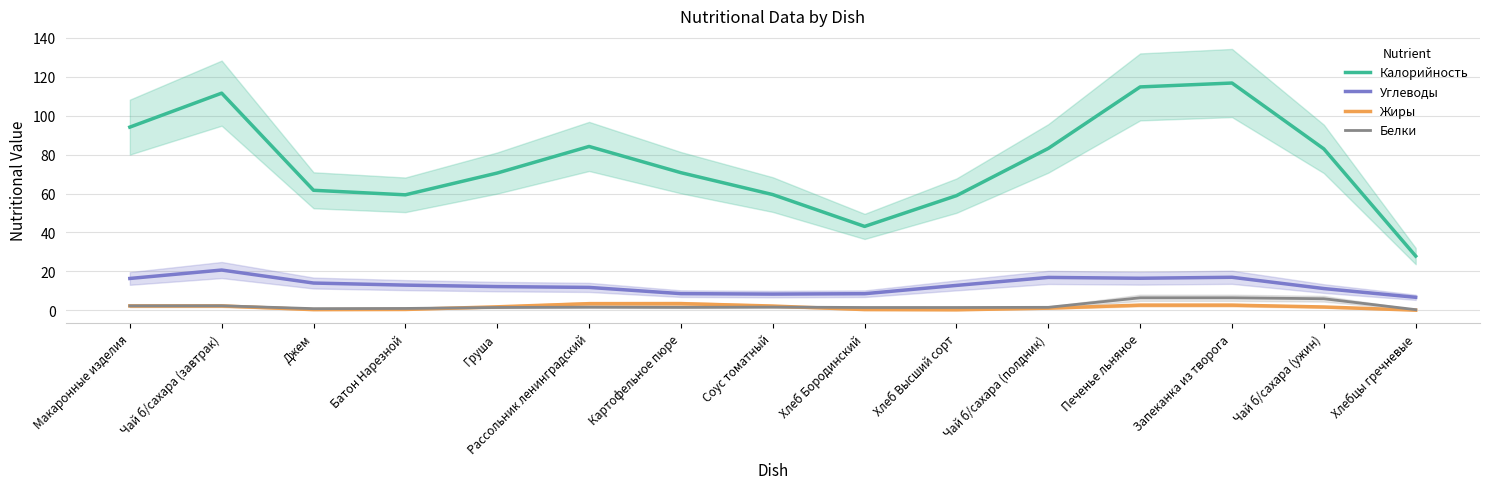

List the labels in order of Углеводы value, largest first.

Чай б/сахара (завтрак), Запеканка из творога, Чай б/сахара (полдник), Печенье льняное, Макаронные изделия, Джем, Батон Нарезной, Хлеб Высший сорт, Груша, Рассольник ленинградский, Чай б/сахара (ужин), Картофельное пюре, Хлеб Бородинский, Соус томатный, Хлебцы гречневые